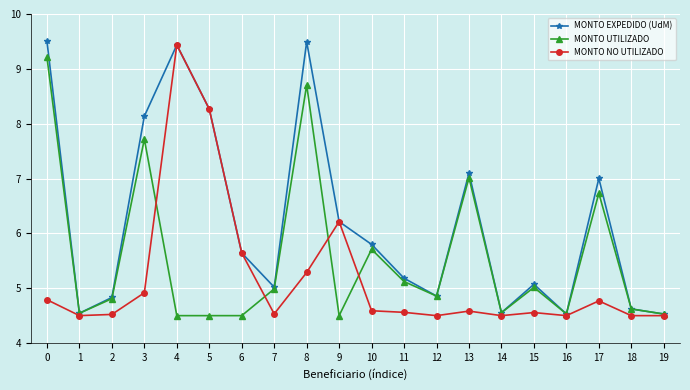

Which series changed the most between 10 and 11?

MONTO EXPEDIDO (UdM)